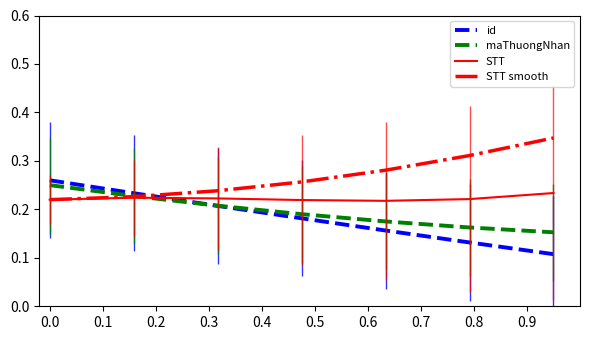

Which series ends up on top after the final intersection of id and STT?

STT